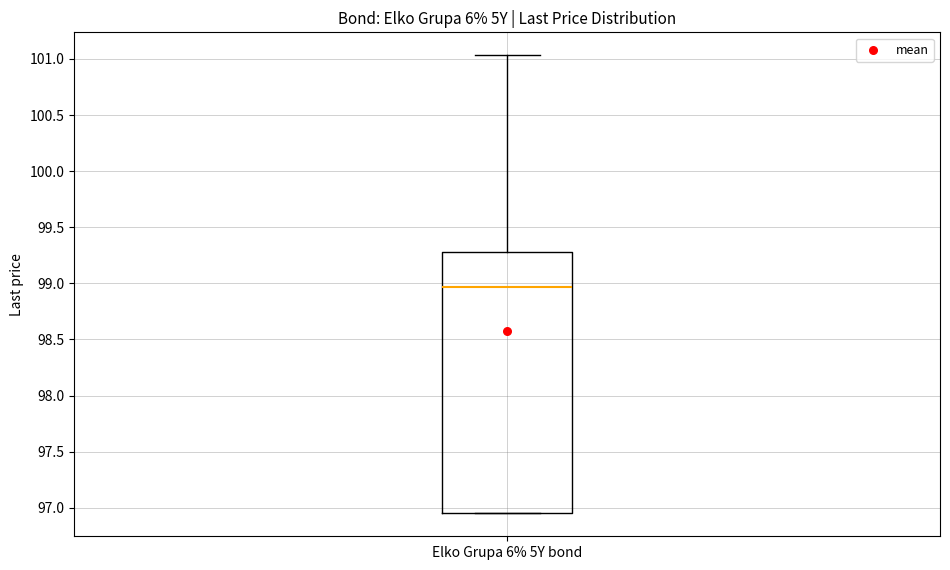

Read this box plot against the y-axis: the position of the median line, the range covered by the box, and the ends of both whiskers. The values are not printed on the chart, so give them approximately, as read against the axis.

median 98.95, box 96.95 to 99.30, whiskers 96.95 to 101.05